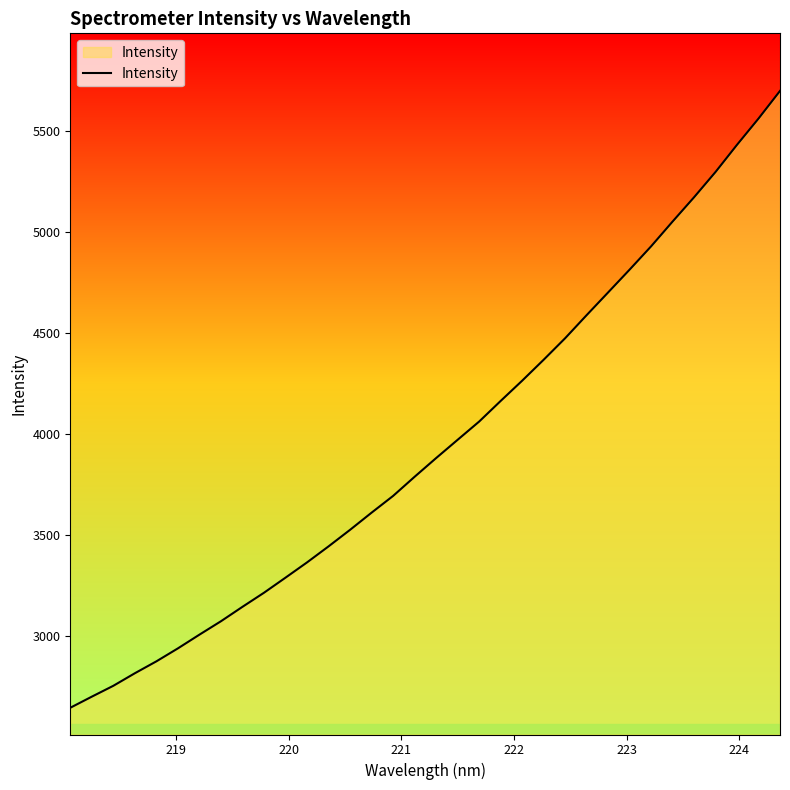

What is the difference between the maximum and minimum values?

3052.4